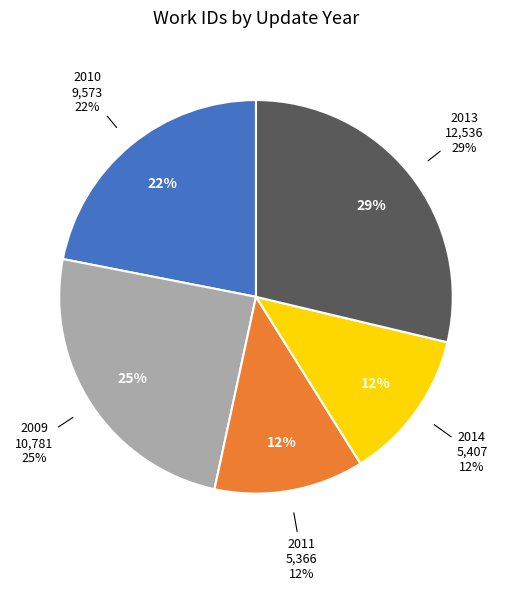

Is it true that 2014-03-08 is 12% of the pie?

True